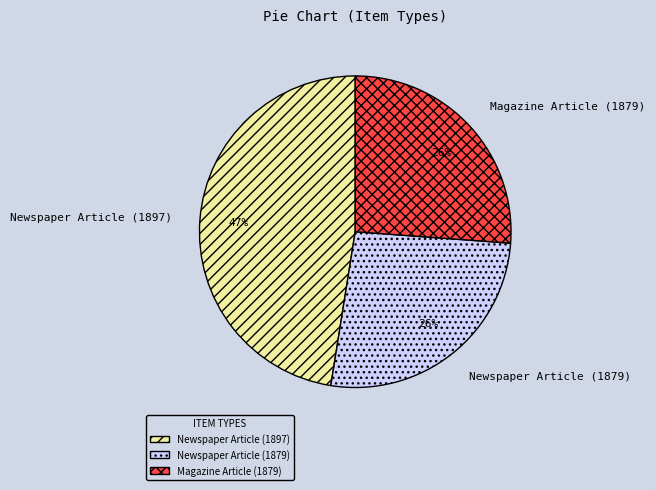

How many segments does this pie chart have?

3